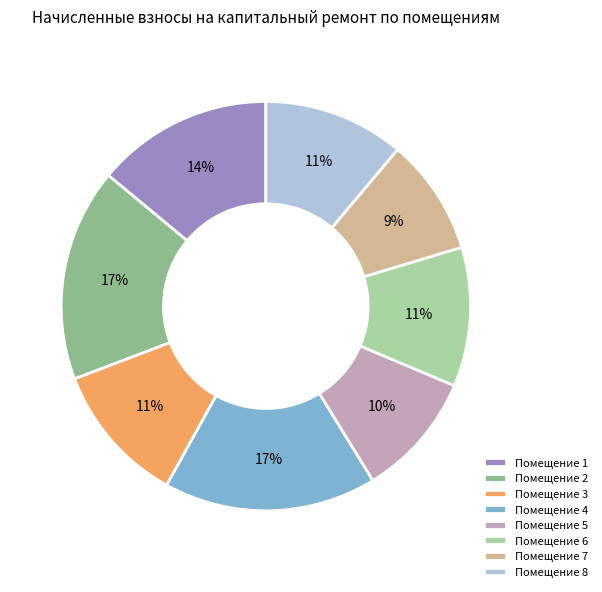

Between Помещение 2 and Помещение 1, which is larger?

Помещение 2